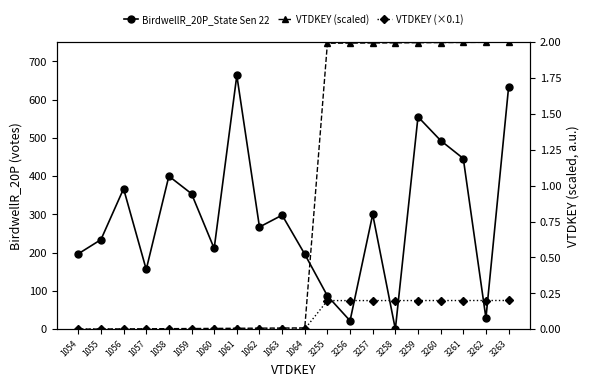

Reading left to right, transcribe all the data shown in this chart.

BirdwellR_20P_State Sen 22: 1054=197.0	1055=234.0	1056=367.0	1057=156.0	1058=400.0	1059=354.0	1060=211.0	1061=663.0	1062=267.0	1063=298.0	1064=196.0	3255=87.0	3256=22.0	3257=300.0	3258=0.0	3259=555.0	3260=493.0	3261=446.0	3262=29.0	3263=632.0
VTDKEY (scaled): 1054=0.0	1055=0.0	1056=0.0	1057=0.0	1058=0.0	1059=0.0	1060=0.0	1061=0.0	1062=0.0	1063=0.0	1064=0.0	3255=2.0	3256=2.0	3257=2.0	3258=2.0	3259=2.0	3260=2.0	3261=2.0	3262=2.0	3263=2.0
VTDKEY (×0.1): 1054=0.0	1055=0.0	1056=0.0	1057=0.0	1058=0.0	1059=0.0	1060=0.0	1061=0.0	1062=0.0	1063=0.0	1064=0.0	3255=0.2	3256=0.2	3257=0.2	3258=0.2	3259=0.2	3260=0.2	3261=0.2	3262=0.2	3263=0.2